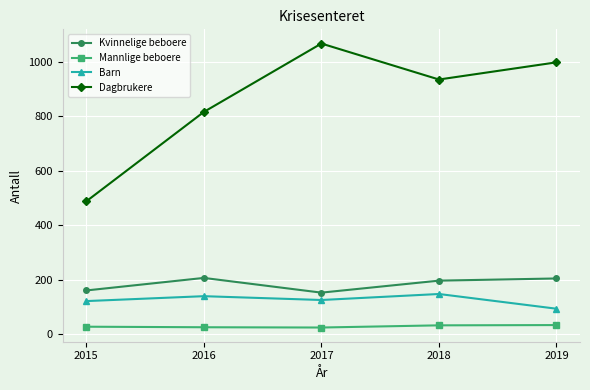

The value of Dagbrukere at 2019 is 998. True or false?

True